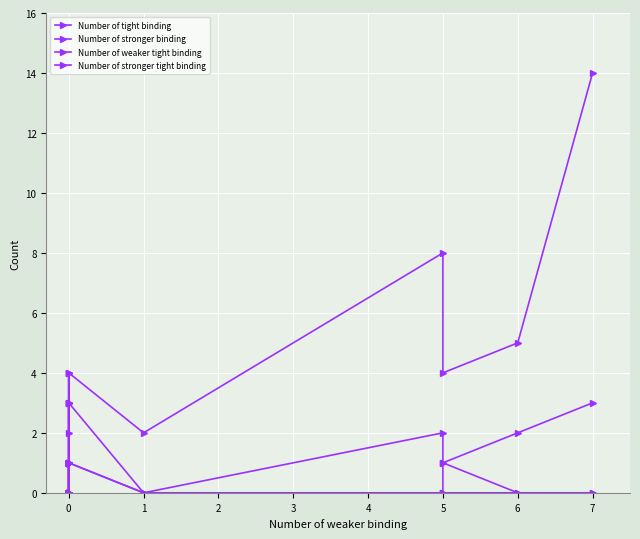

The Number of weaker tight binding series shows 5 at 7. True or false?

False